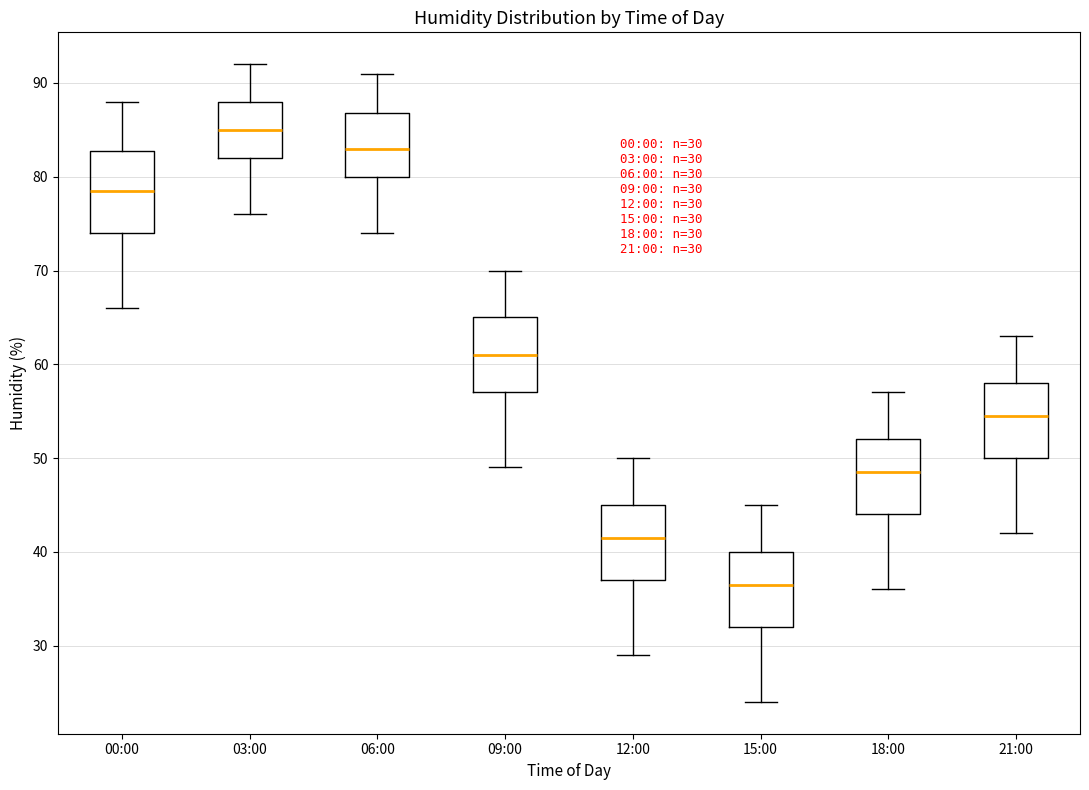

Which box has the highest median line?

03:00